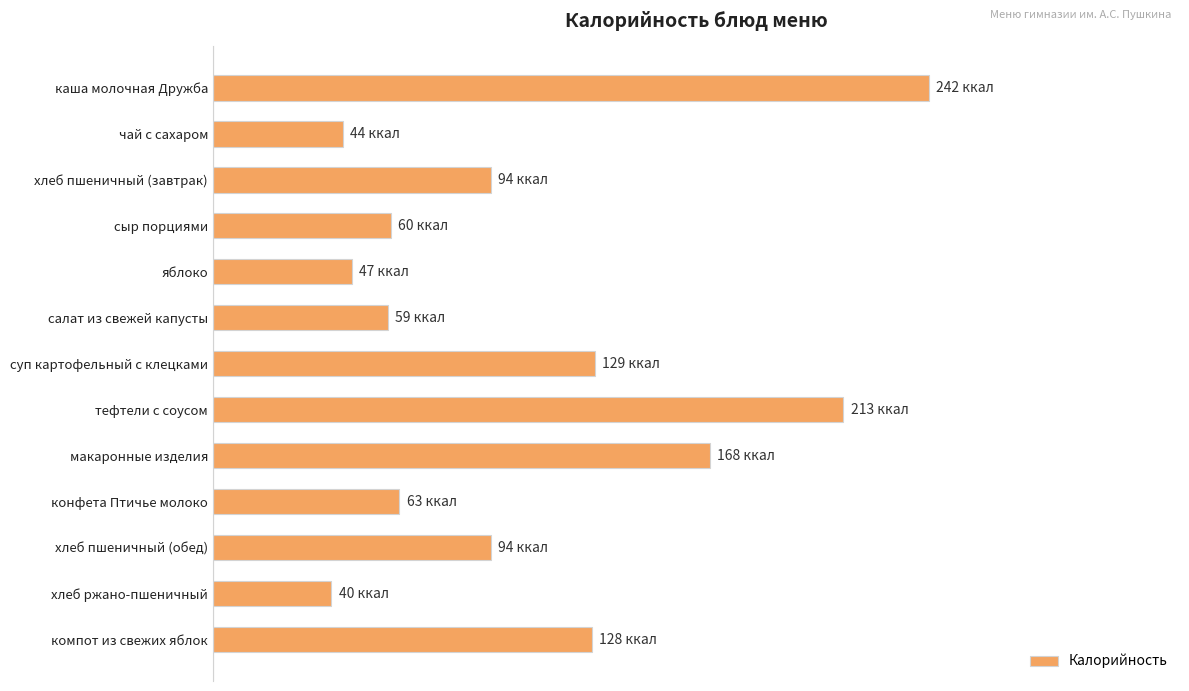

Are the bars horizontal?

Yes